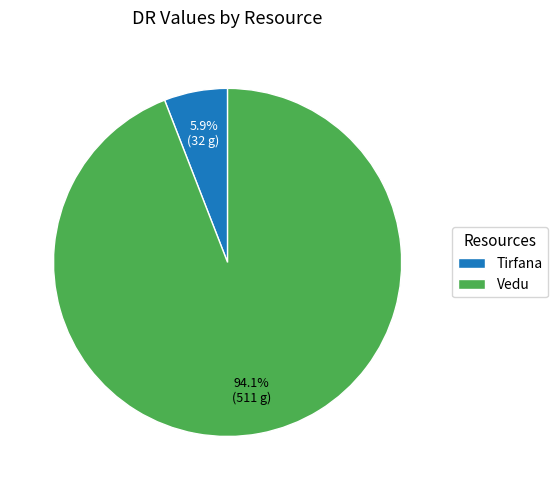

Is it true that Tirfana is 12% of the pie?

False